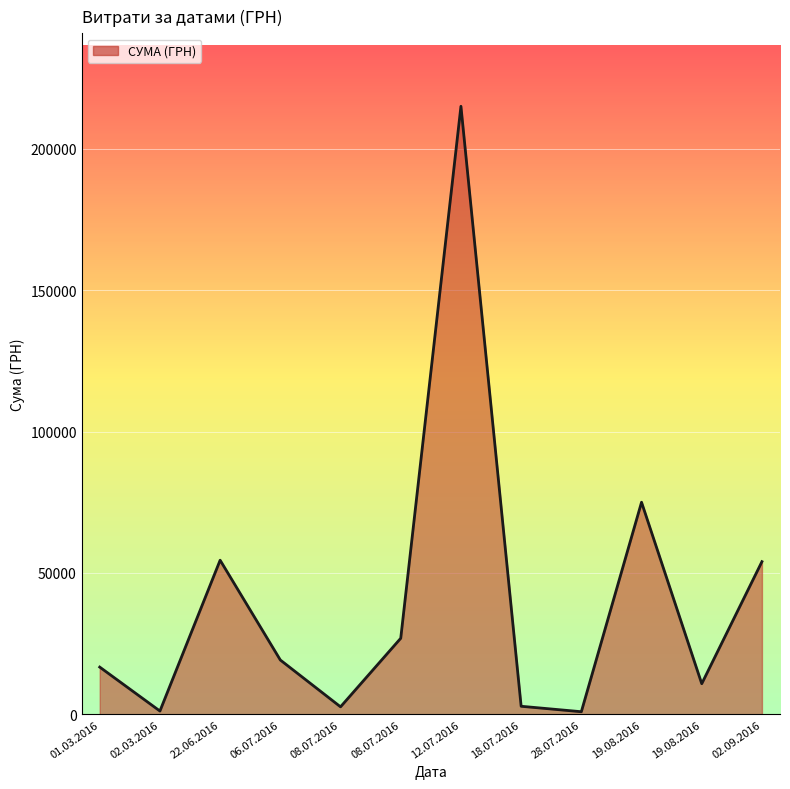

Does the chart display data point markers on the line(s)?

No